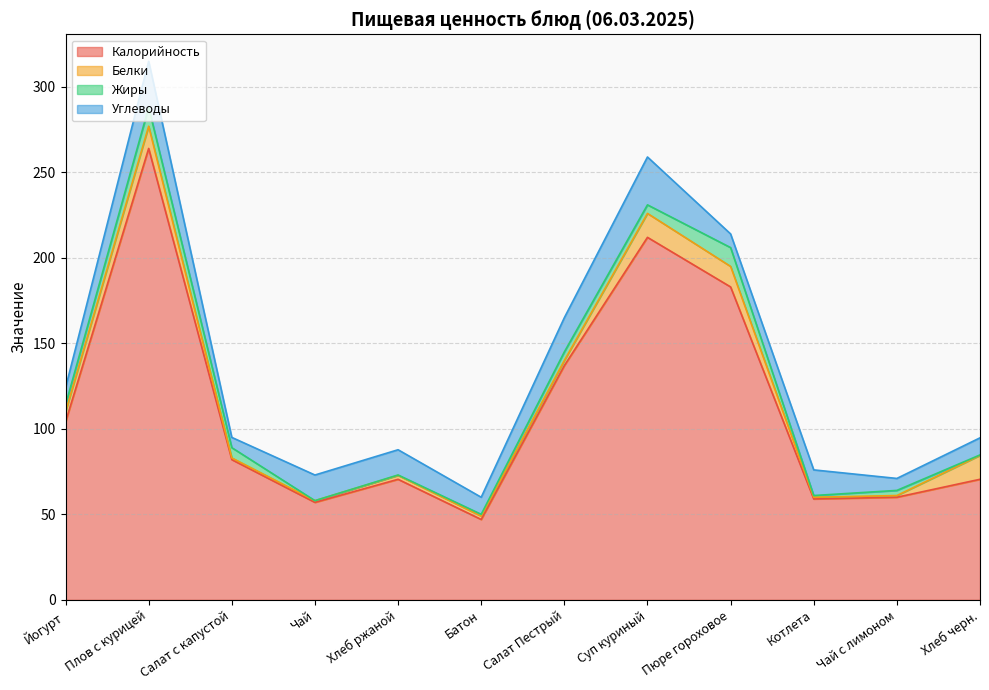

True or false: Жиры has more than 2 interior local peaks.

True